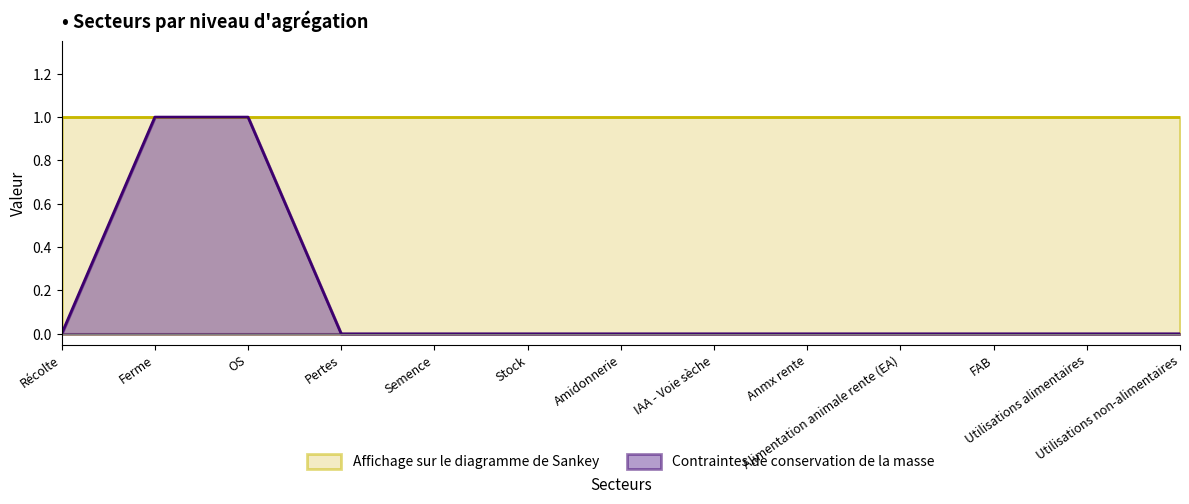

At which category does the chart reach its peak across all series?

Ferme